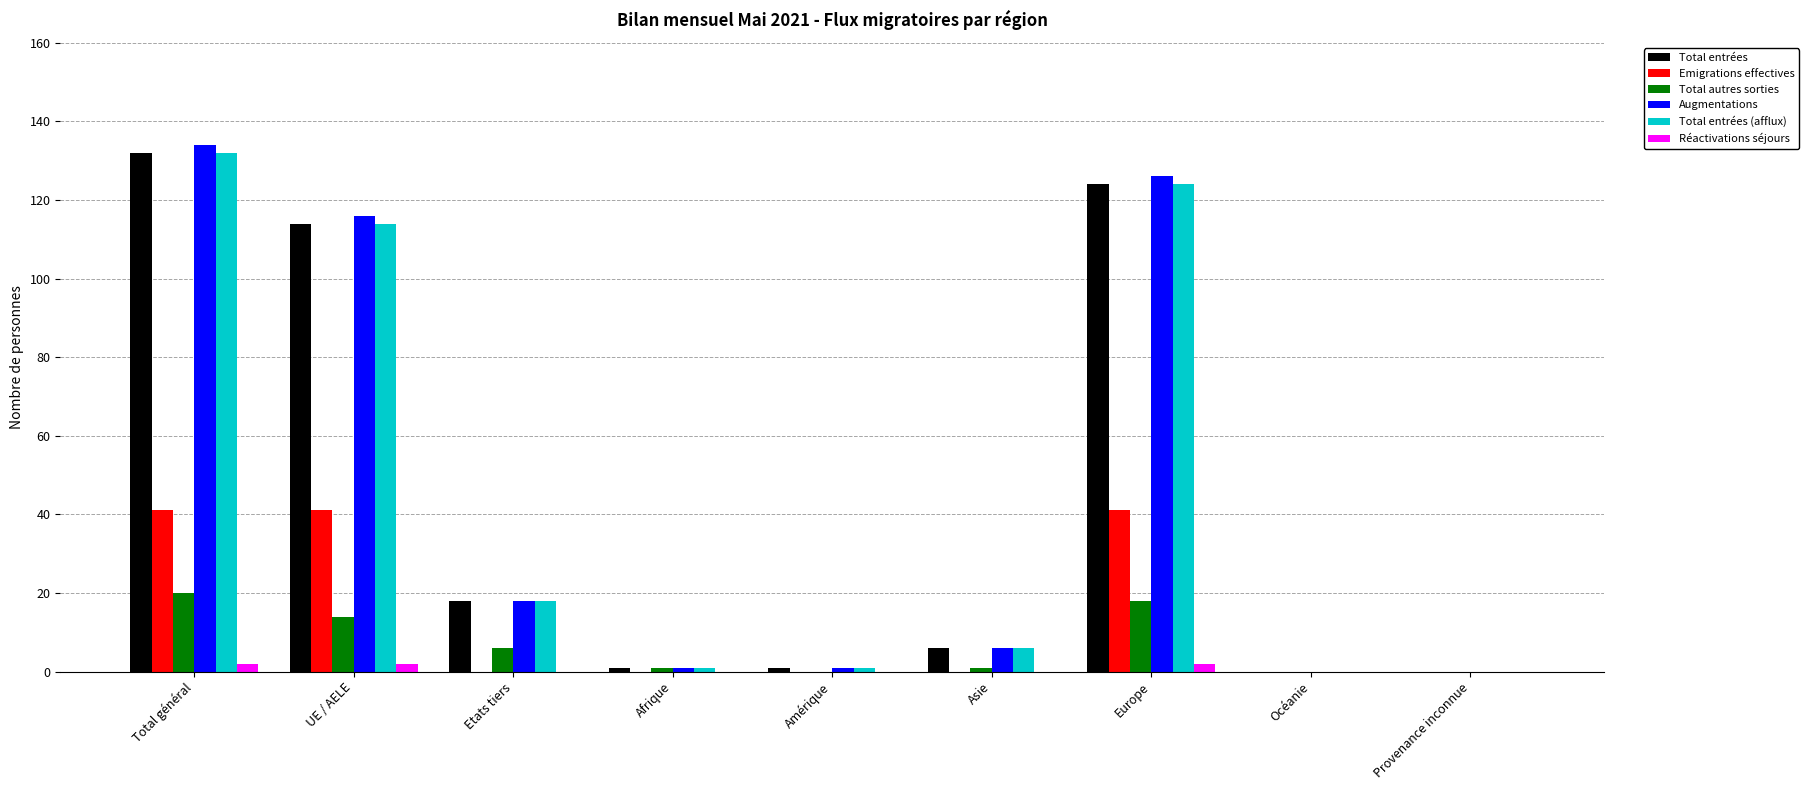

The value of Réactivations séjours at Provenance inconnue is 0. True or false?

True